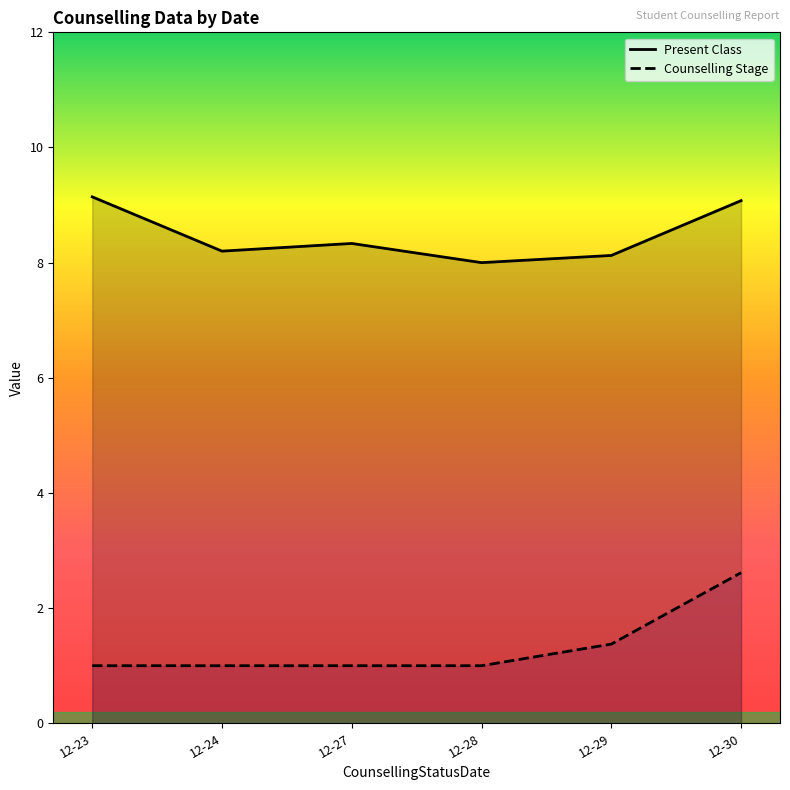

Which has a higher value, 2024-12-29 or 2024-12-27?

2024-12-27